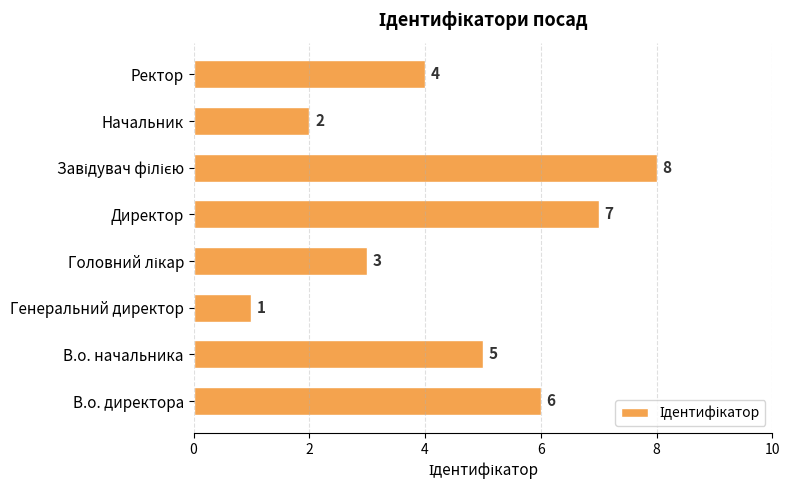

What is the greatest value displayed?

8